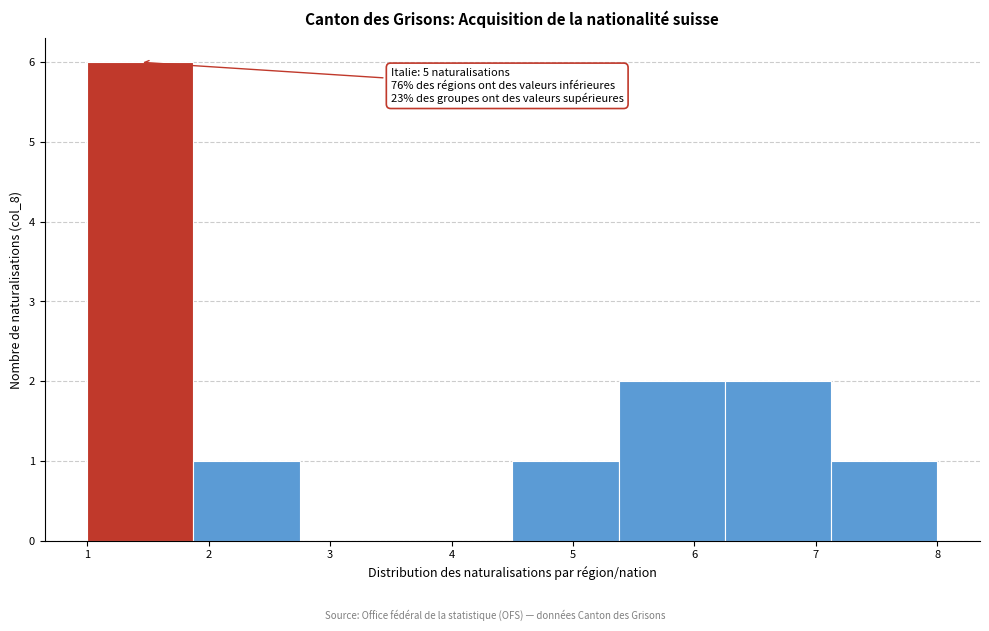

Over which range of the x-axis is the bar tallest?

1.0 to 1.9